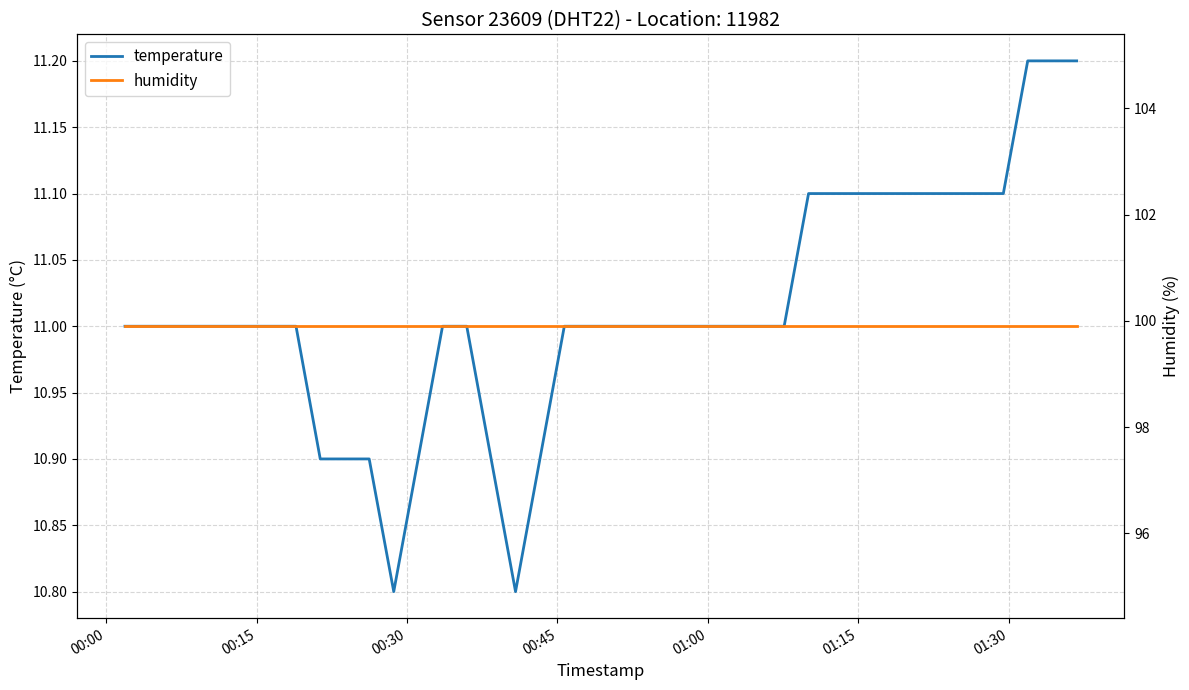

How many data points does each series have?

40